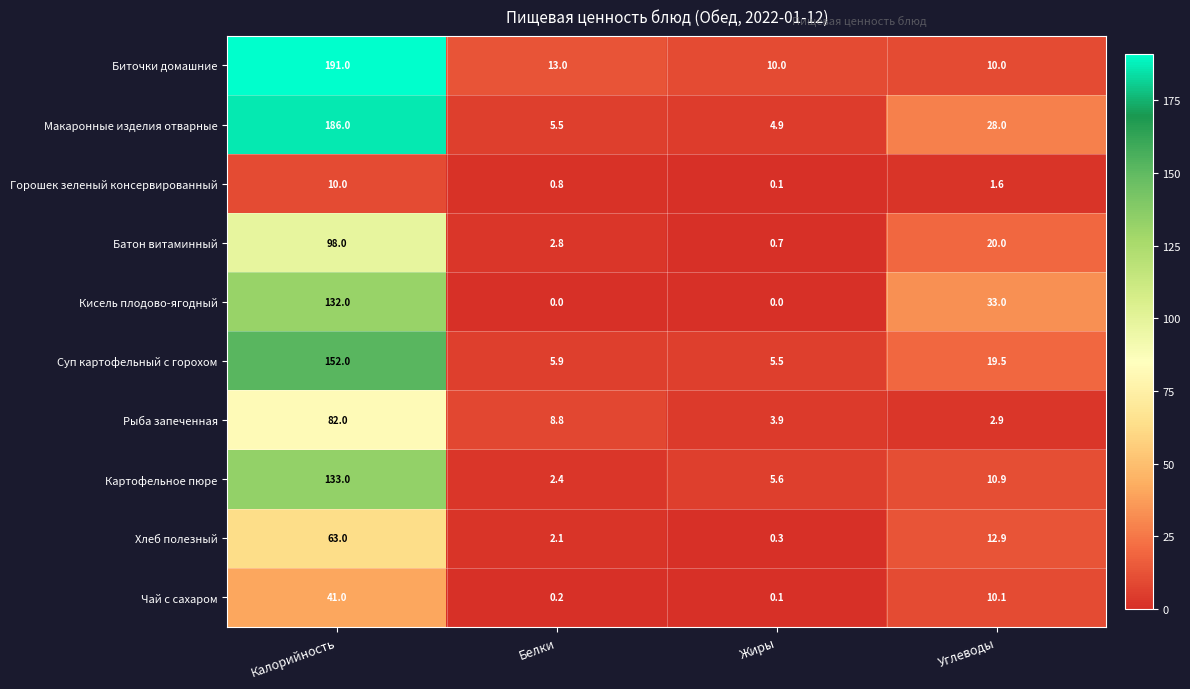

How many data points in Батон витаминный are less than 20?

2